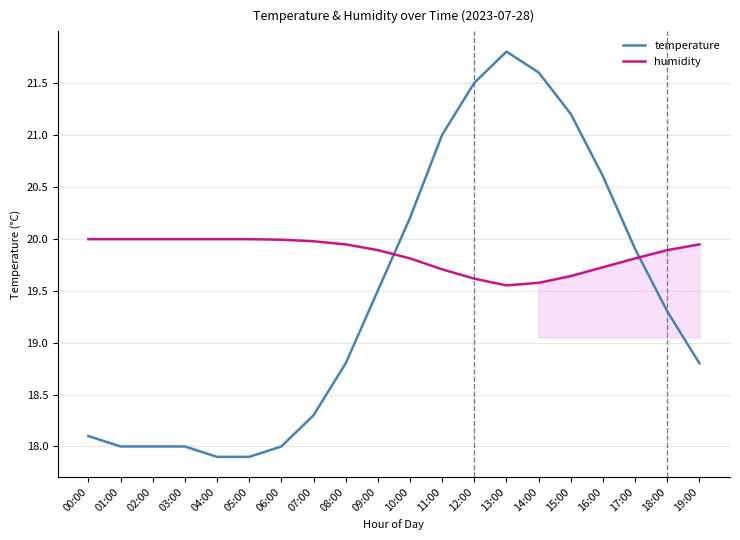

What is the approximate value of humidity at 01:00?

20.0